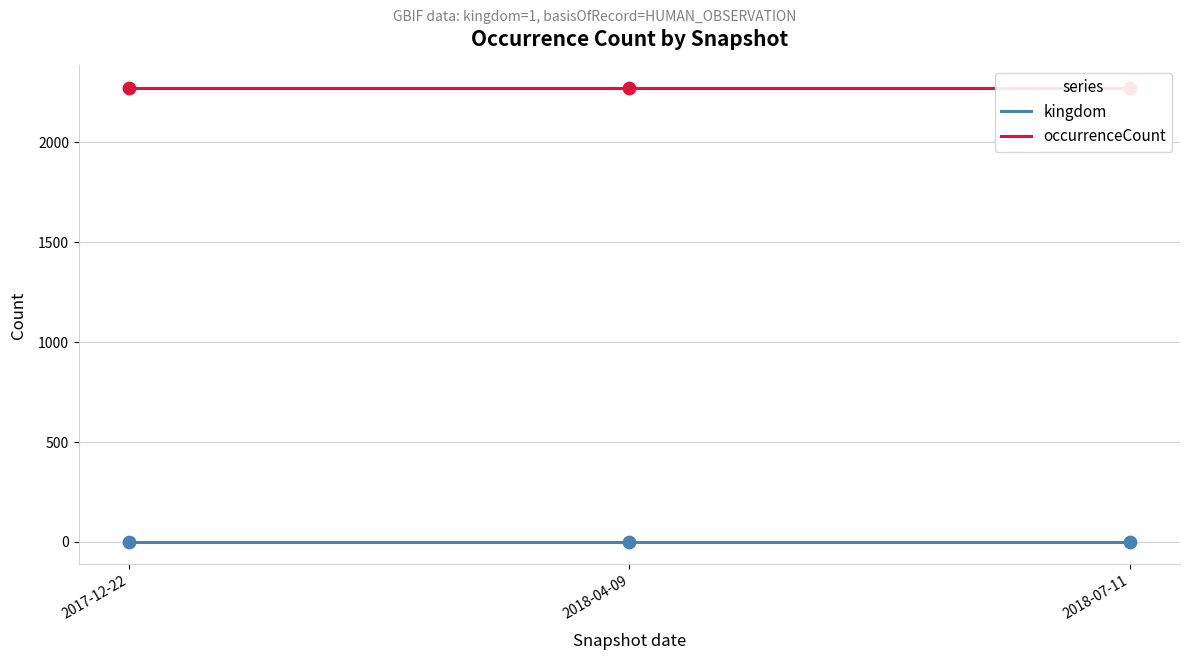

At which category is the sum across all series the highest?

2017-12-22